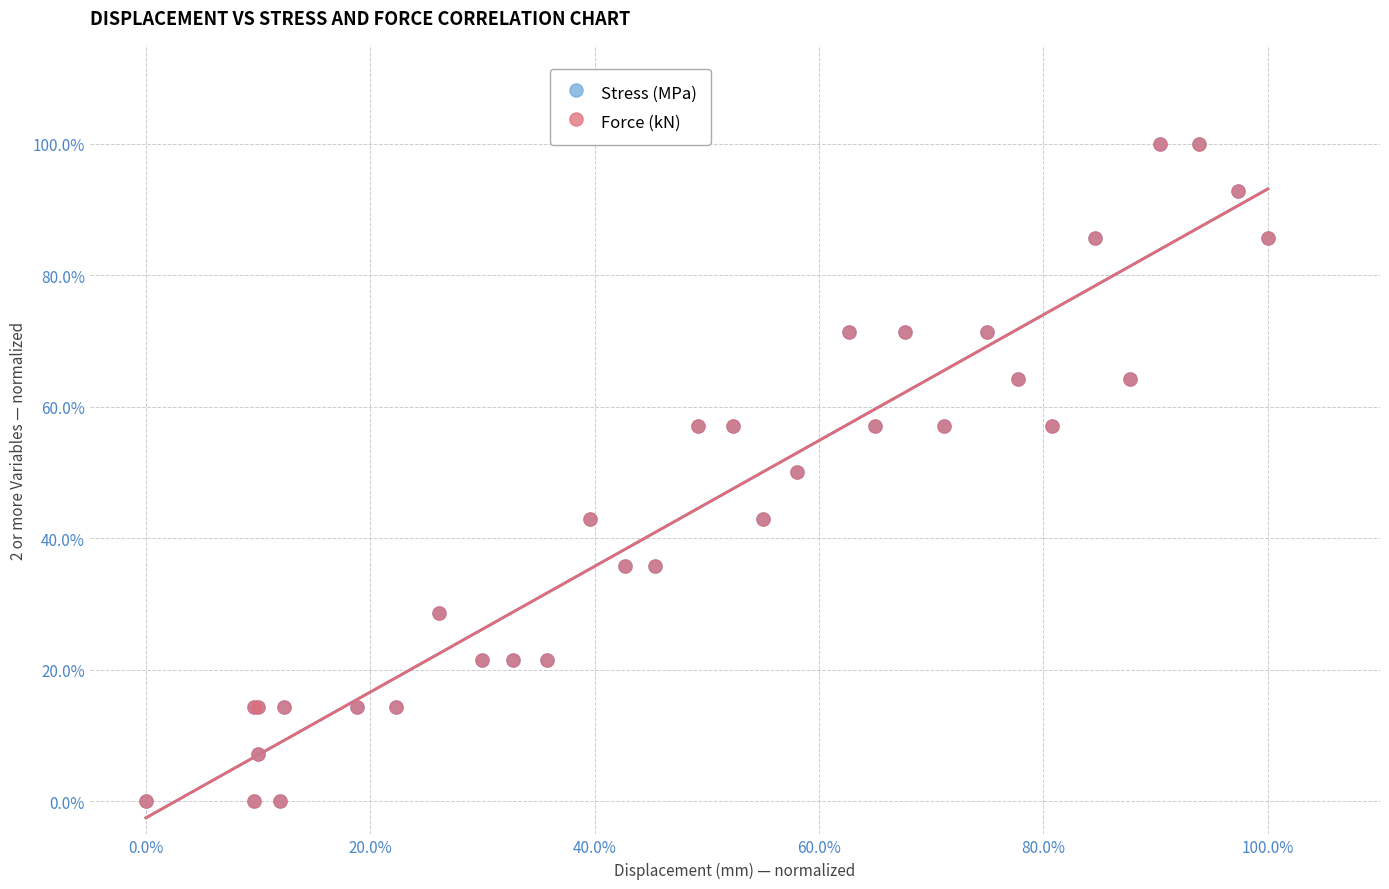

What are all the series names shown in the legend?

Stress (MPa), Force (kN)